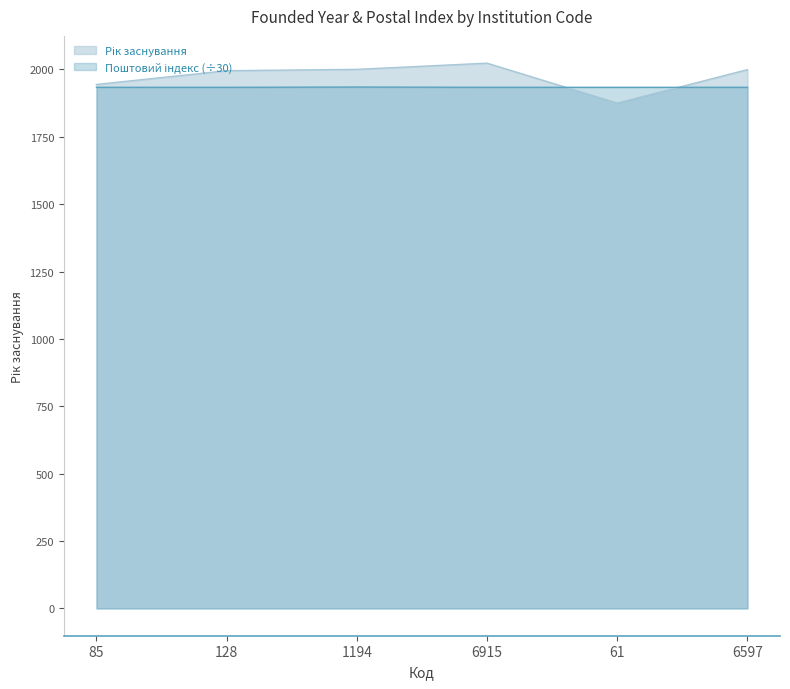

List the labels in order of Рік заснування value, largest first.

6915, 1194, 6597, 128, 85, 61